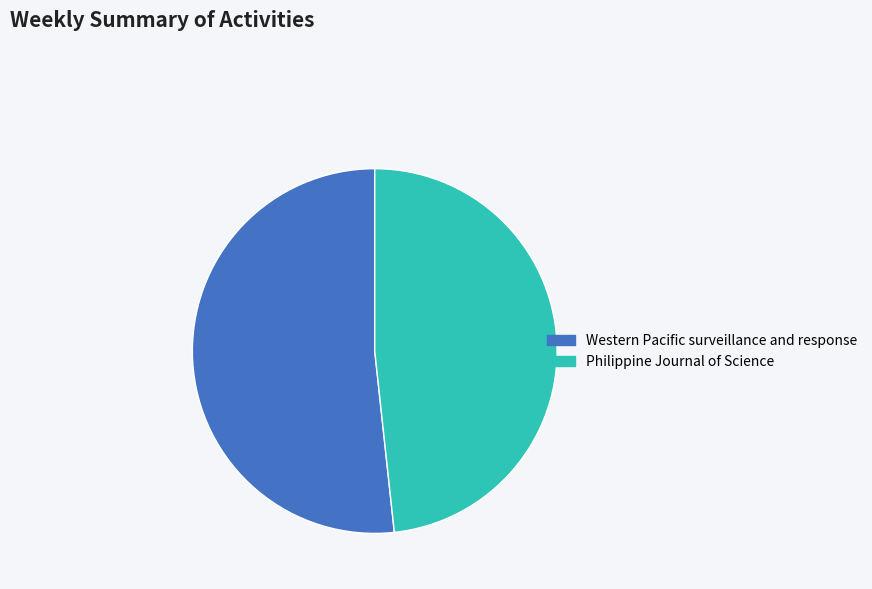

Which has a higher value, Philippine Journal of Science or Western Pacific surveillance and response?

Western Pacific surveillance and response